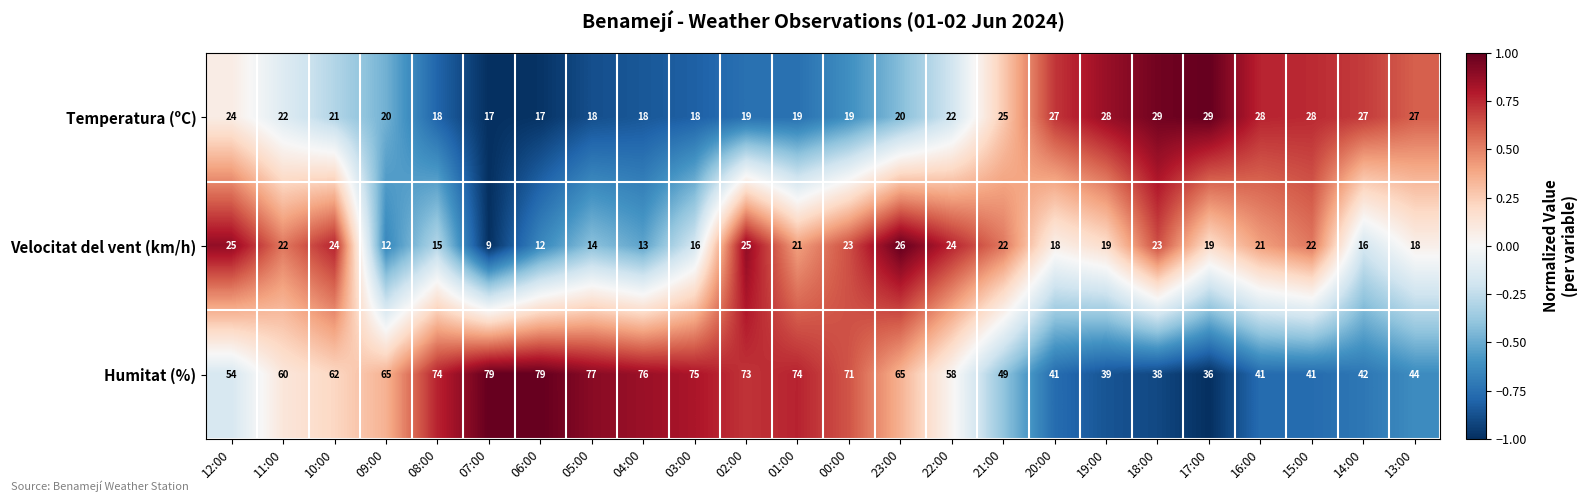

Is it true that Humitat (%) equals 44 at 13:00?

True